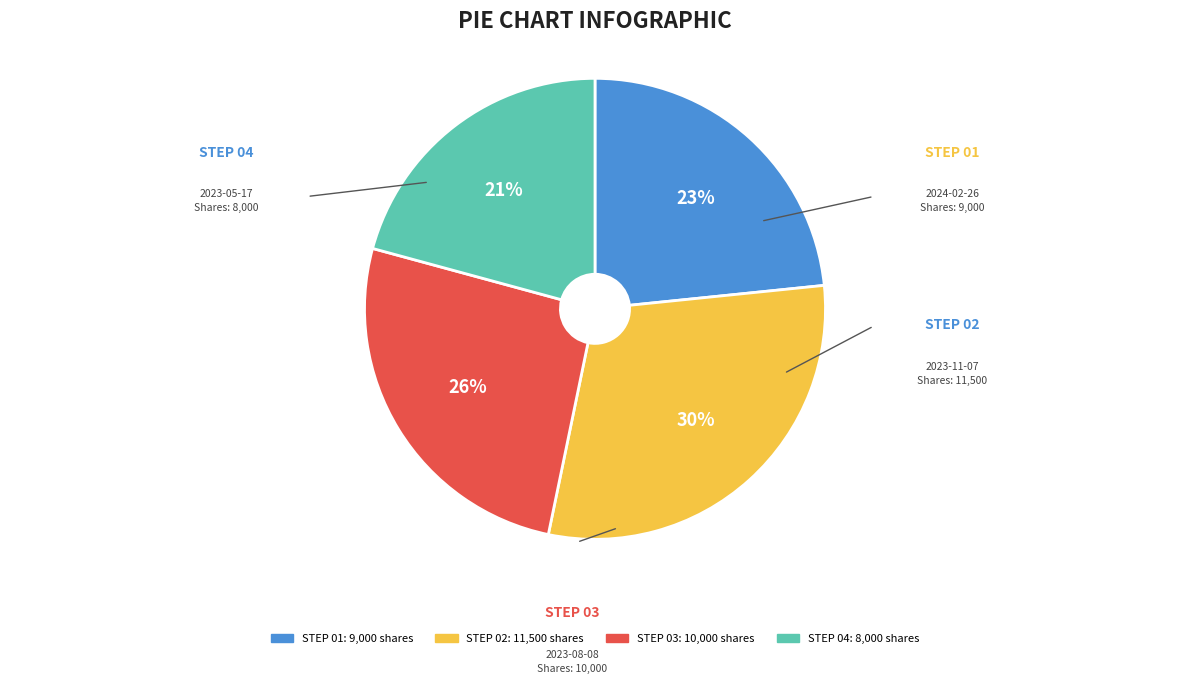

Does any single category account for the majority?

No